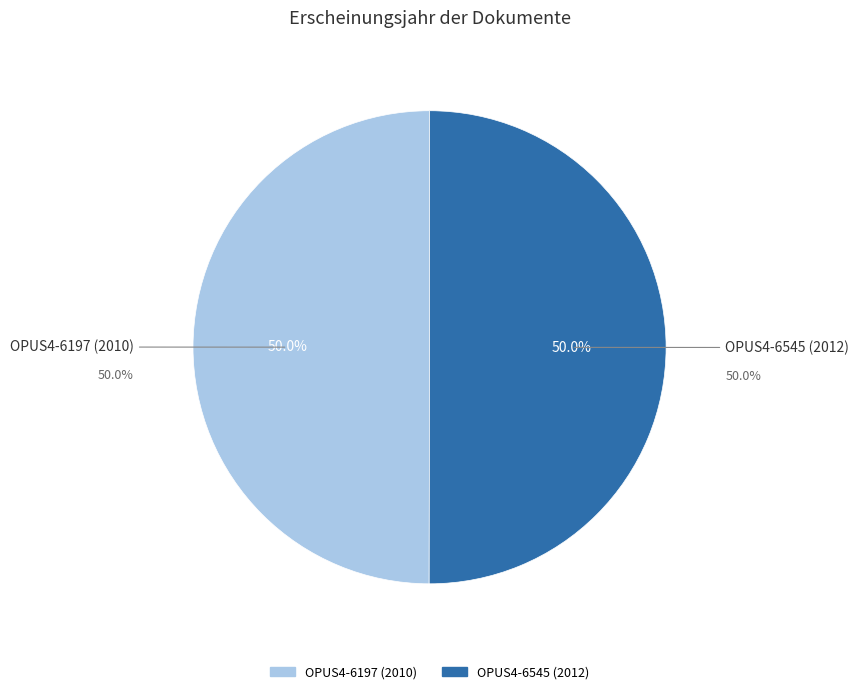

True or false: Institut für Psychologie (2012) accounts for 57% of the total.

False